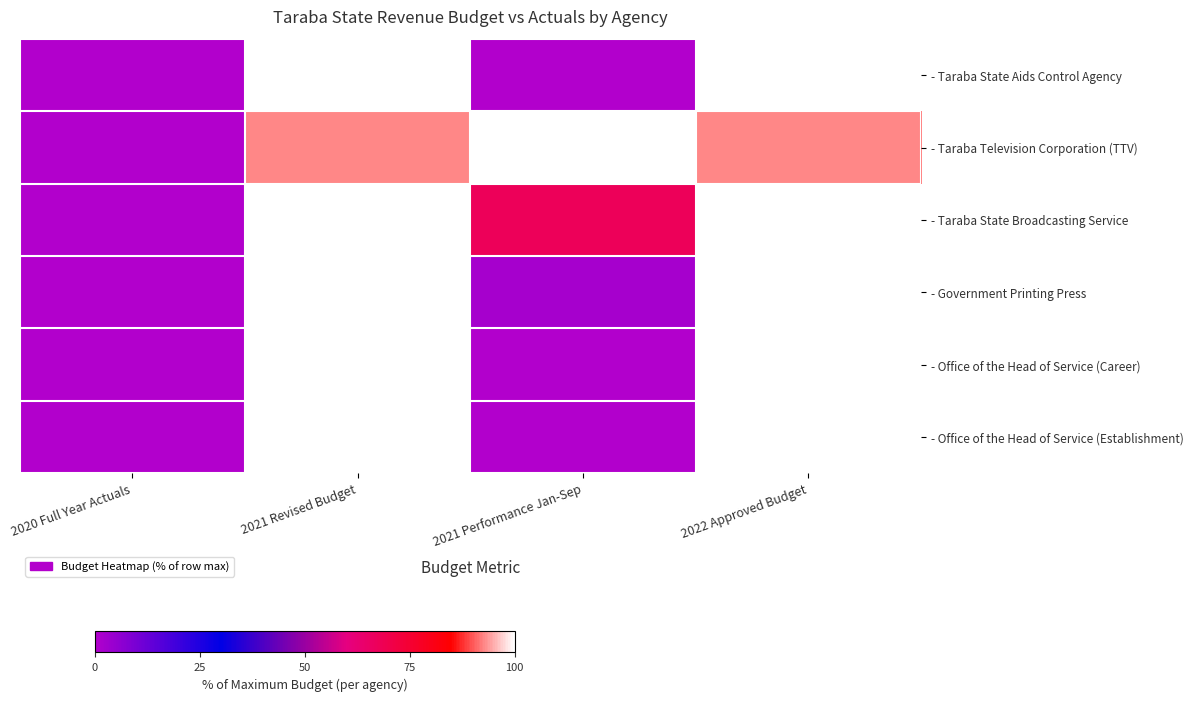

At which category does the chart reach its minimum across all series?

2020 Full Year Actuals